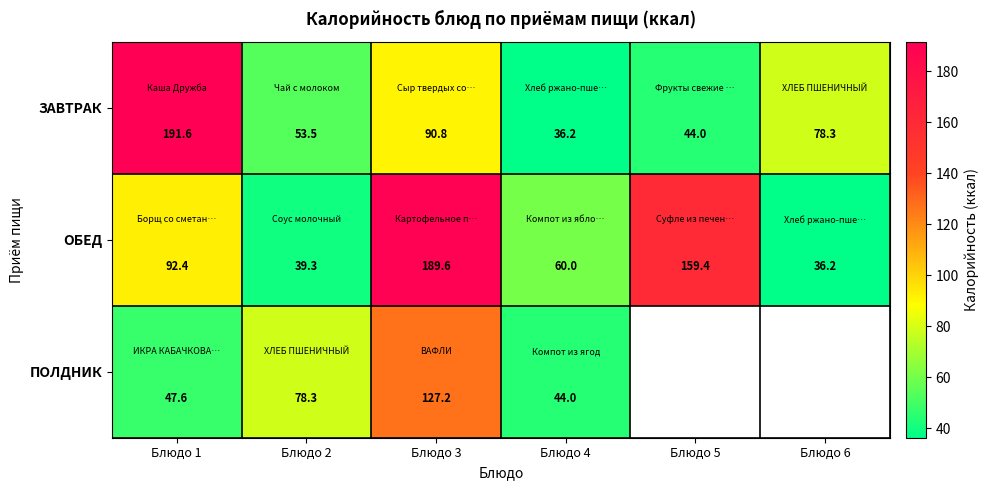

What is the lowest value of the ОБЕД series?

36.2